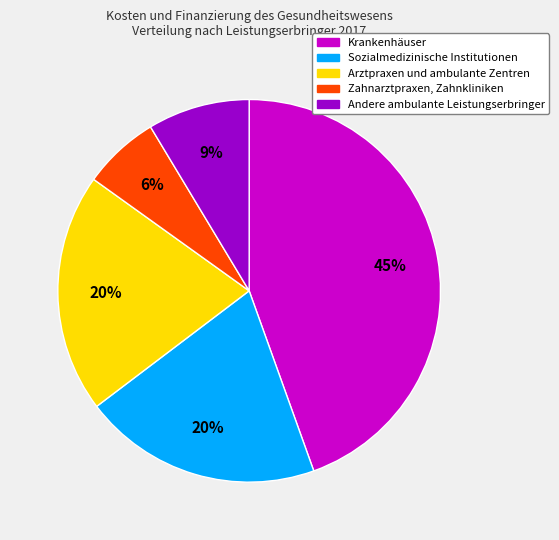

To the nearest percent, what is the average slice percentage?

20%